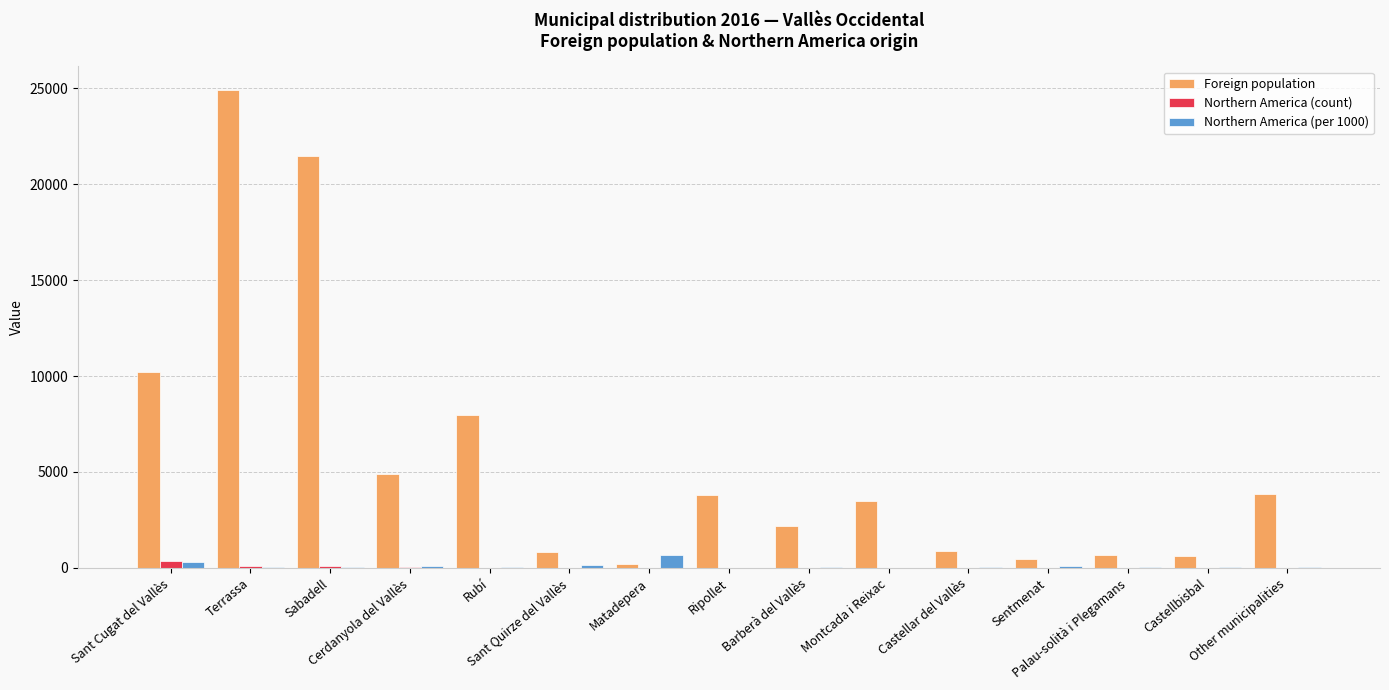

Which series has the largest range (max minus min)?

Foreign population